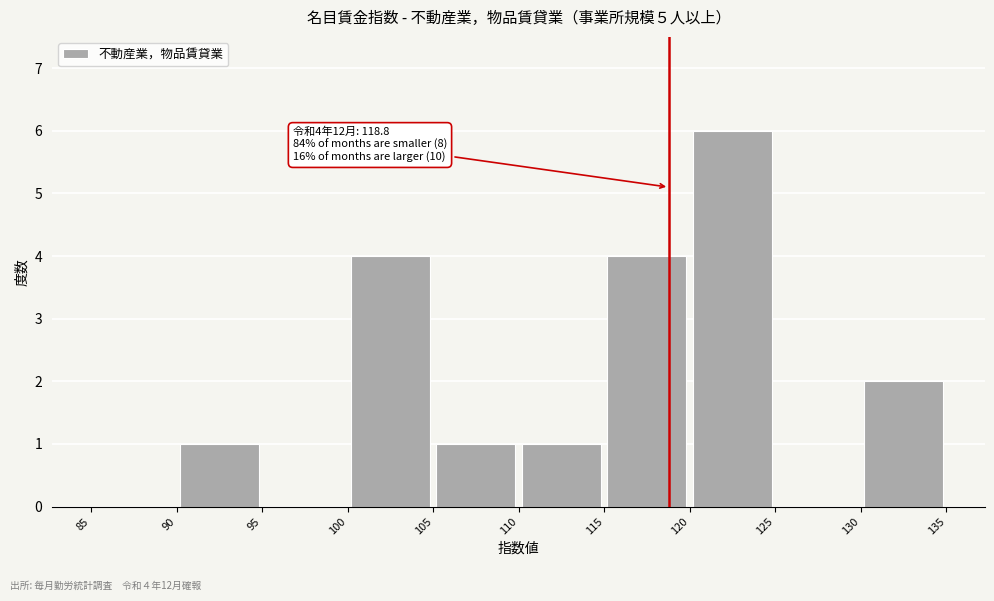

Which range on the x-axis has the tallest bar?

120 to 125